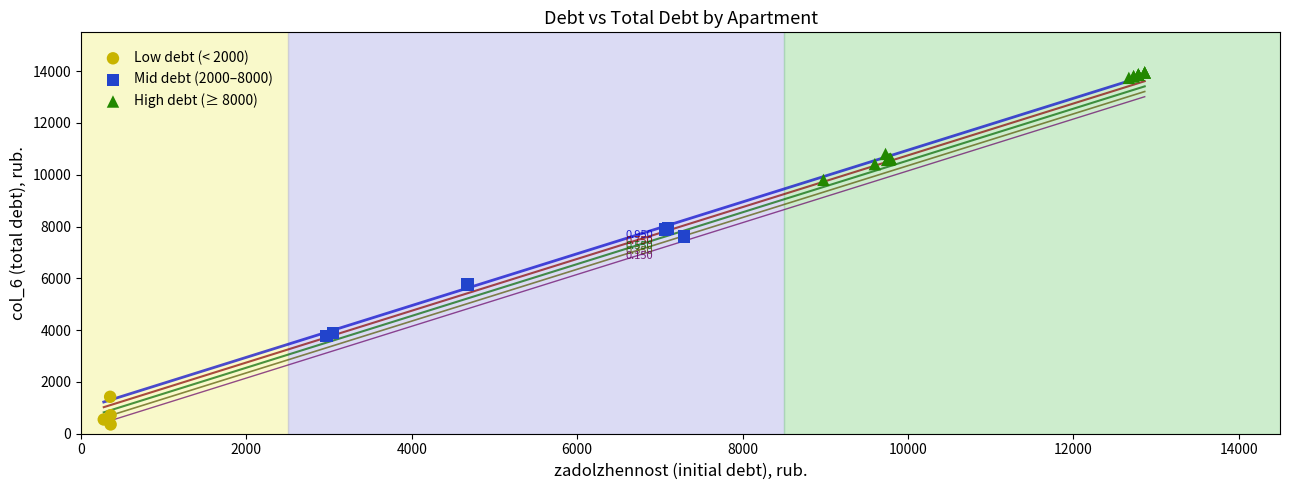

Which series contains the highest Y value?

High debt (≥ 8000)